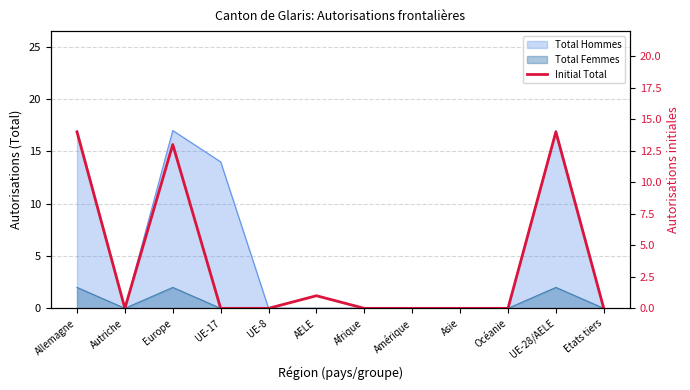

The value at Asie is -5. True or false?

False